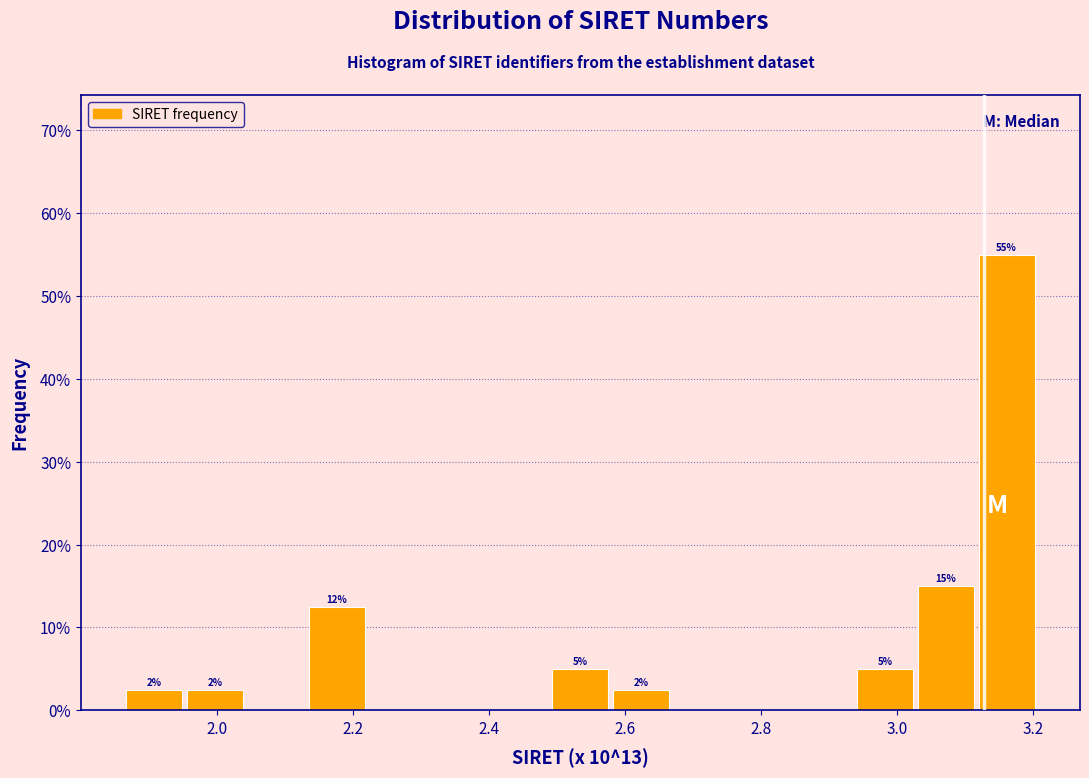

Over which range of the x-axis is the bar tallest?

3.12 to 3.20